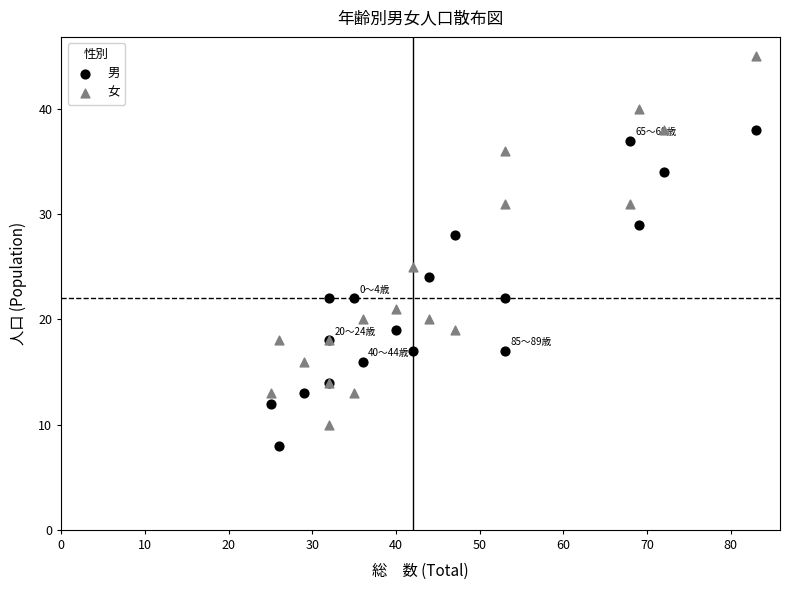

Which series has the largest Y range (max minus min)?

女